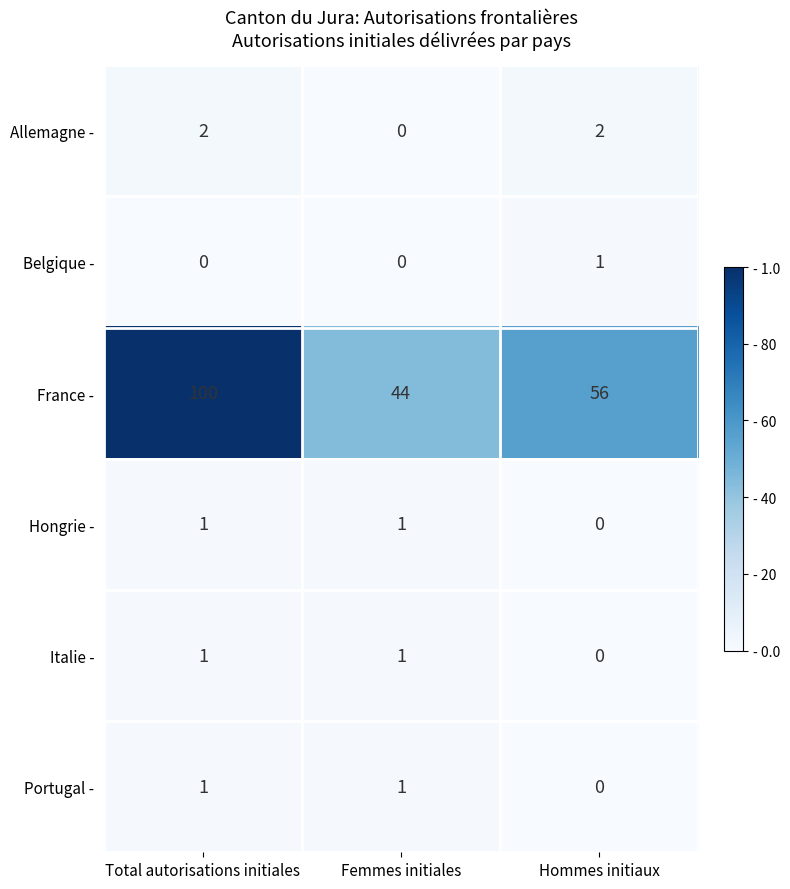

Which series changed the most between Total autorisations initiales and Hommes initiaux?

France -